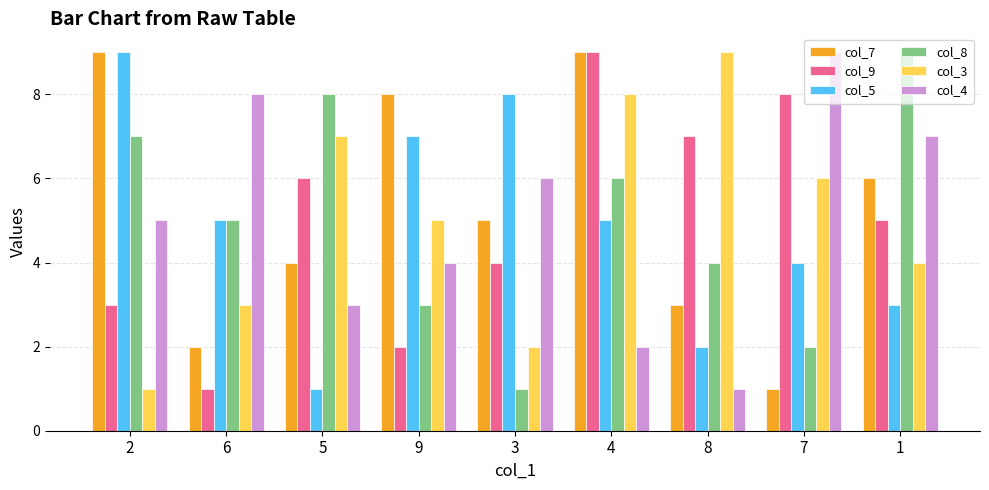

Which category has the lowest value in the col_4 series?

8